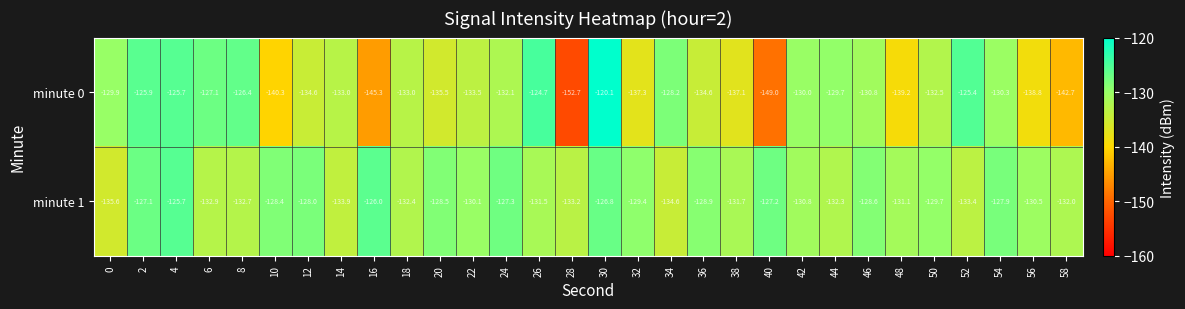

Rank the series by their maximum value, from lowest to highest.

minute 1, minute 0